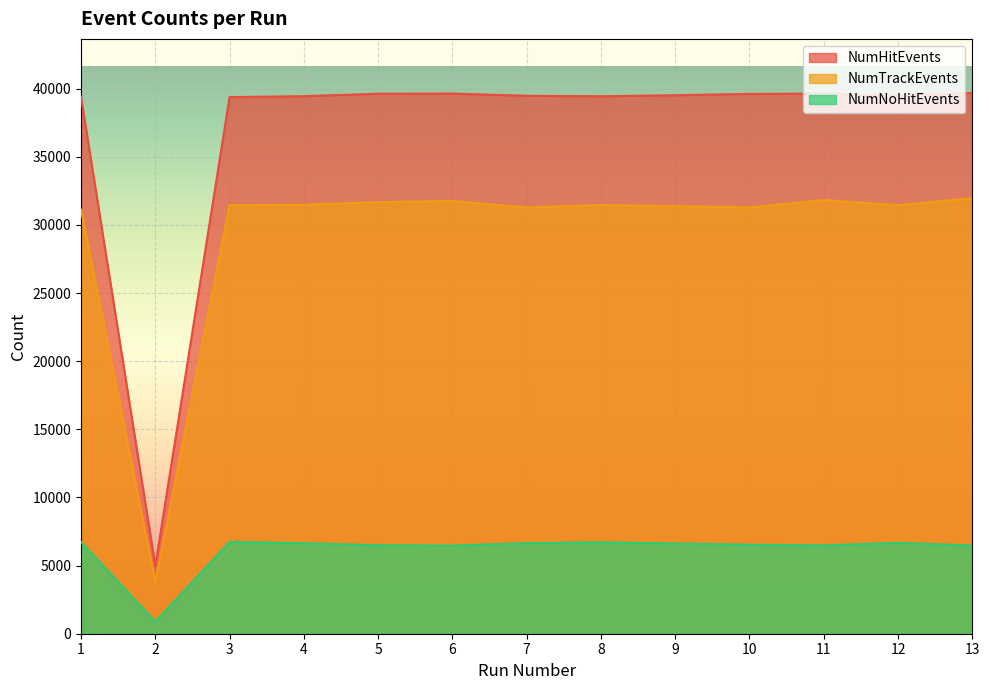

Reading left to right, what are all the values shown in this chart?

NumHitEvents: 1=39392	2=4979	3=39383	4=39451	5=39630	6=39643	7=39477	8=39446	9=39518	10=39616	11=39641	12=39461	13=39686
NumTrackEvents: 1=31126	2=3790	3=31446	4=31479	5=31675	6=31754	7=31285	8=31461	9=31380	10=31288	11=31826	12=31454	13=31958
NumNoHitEvents: 1=6735	2=881	3=6738	4=6644	5=6491	6=6468	7=6647	8=6710	9=6625	10=6531	11=6481	12=6672	13=6474